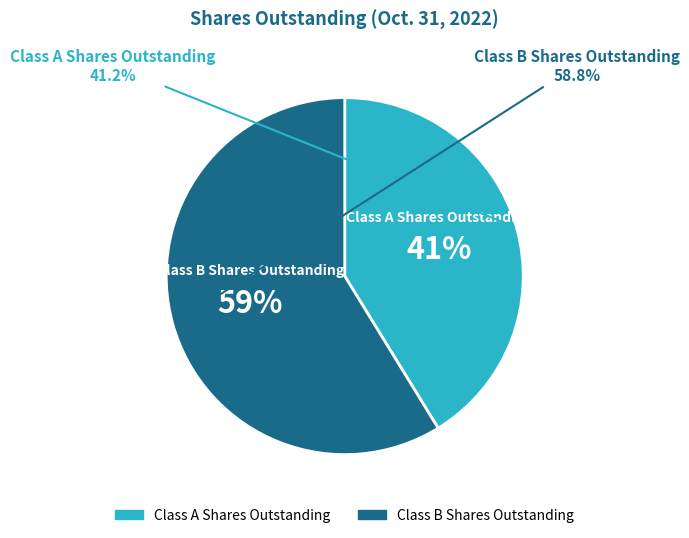

Count the number of slices in the pie.

2